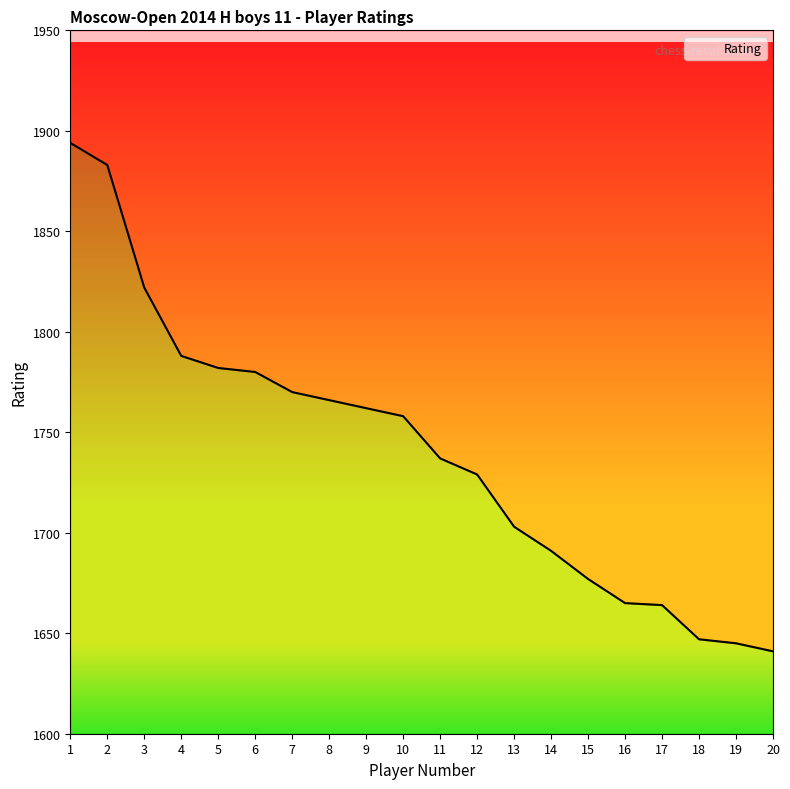

How many distinct data groups are displayed?

1